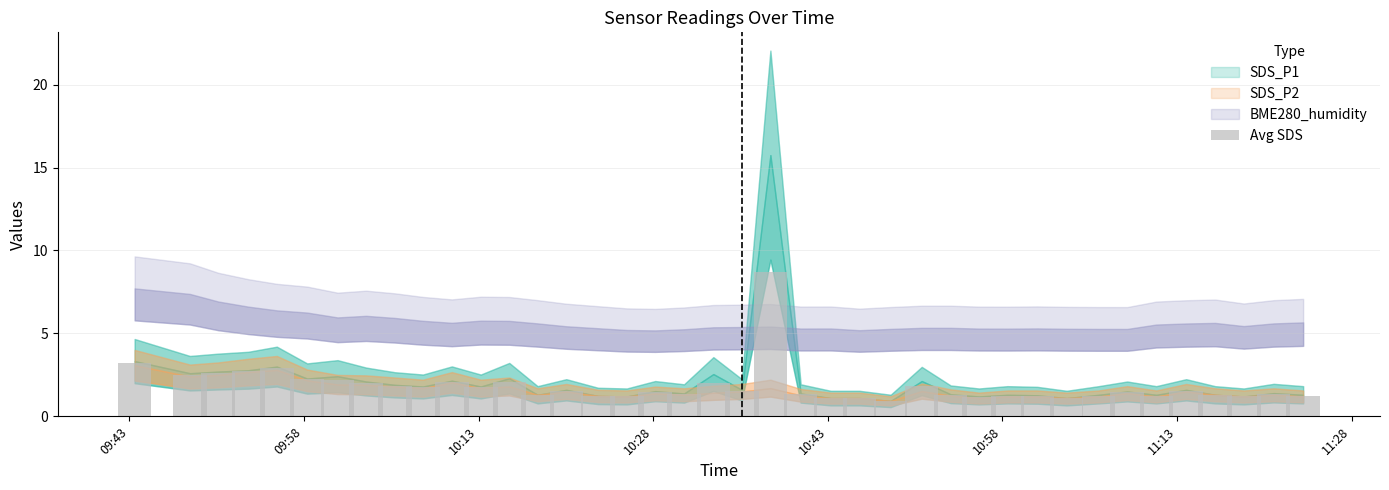

What is the value of the 10th bar from the left?

1.8